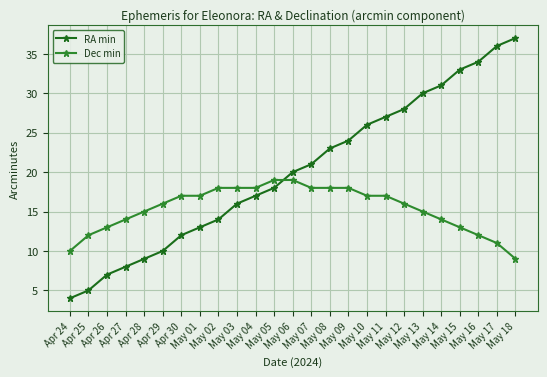

The Dec min series shows 28 at Apr 29. True or false?

False